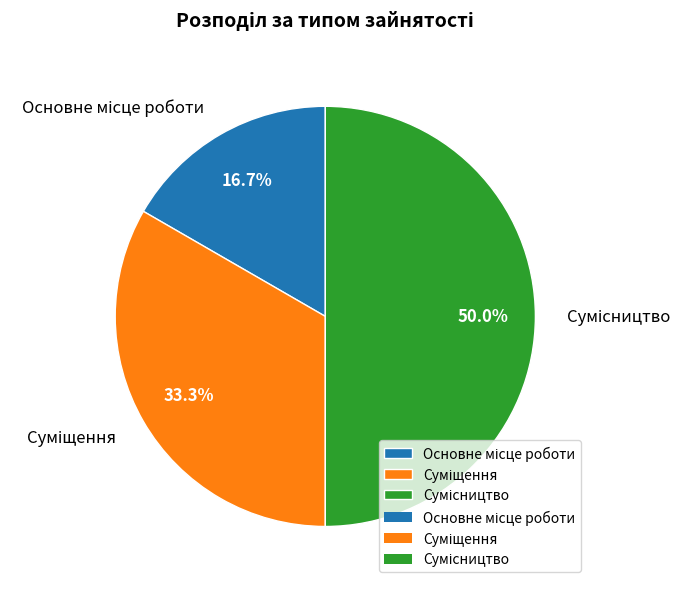

Is it true that Основне місце роботи is 17% of the pie?

True